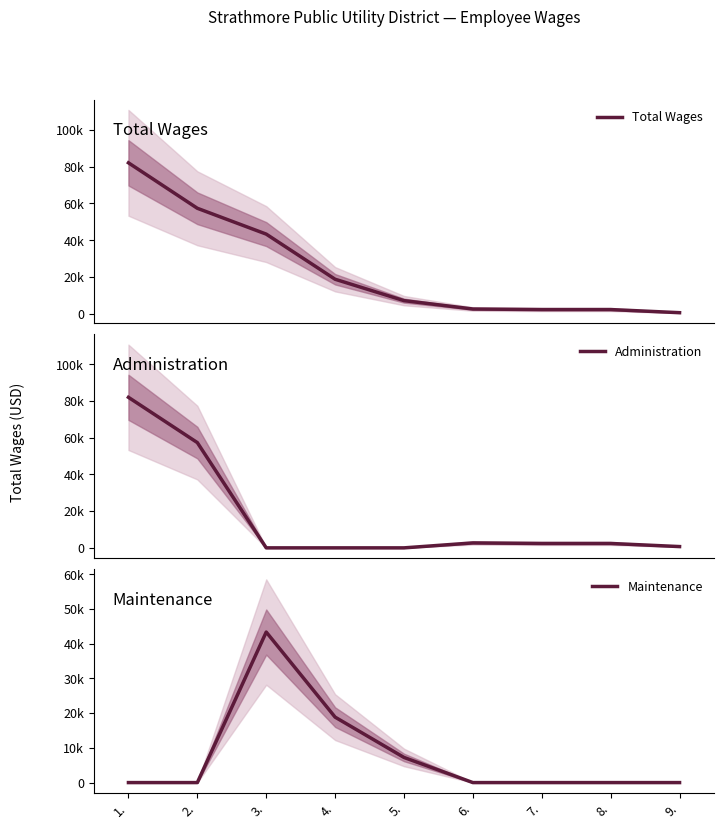

The value of Administration at 3. is 29093. True or false?

False